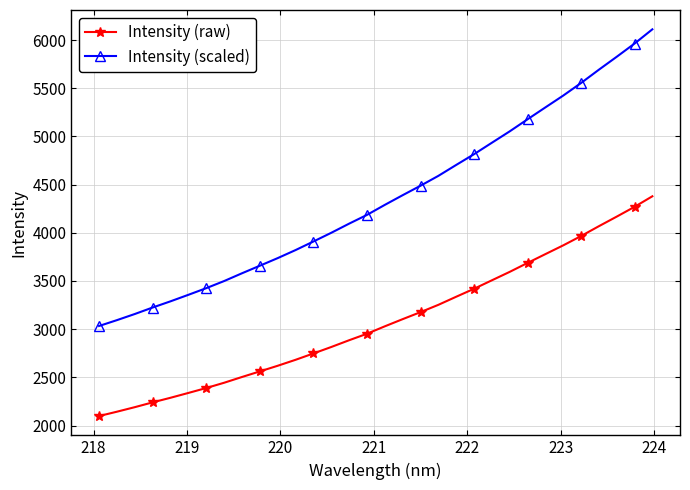

Does the chart have visible grid lines?

Yes